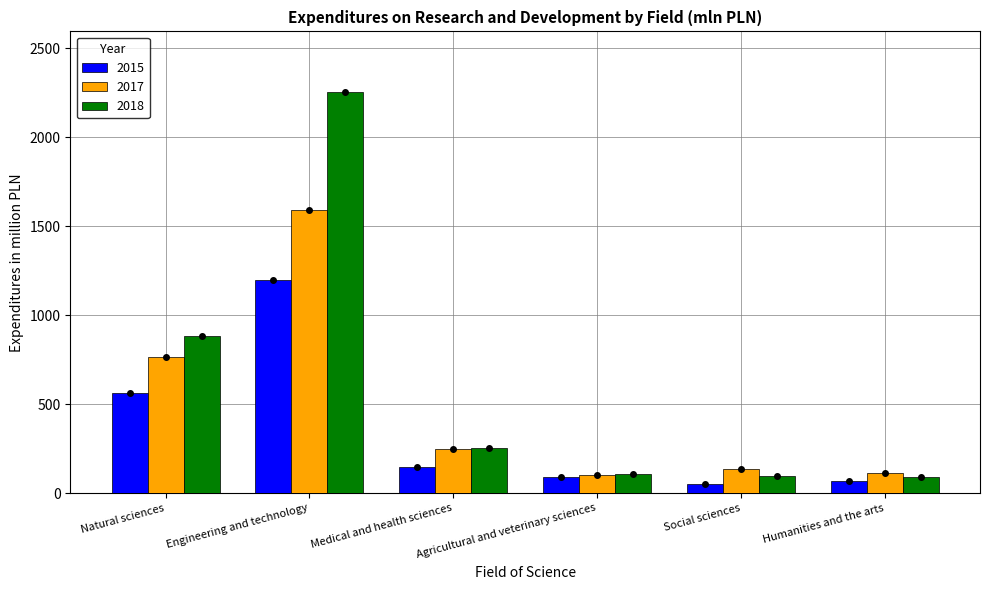

Which series has the largest range (max minus min)?

2018